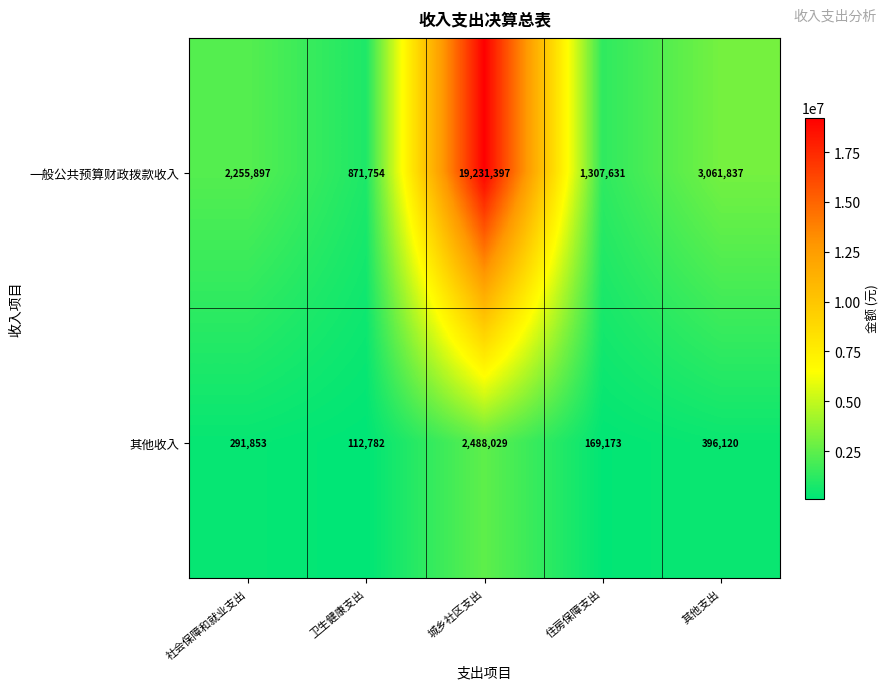

The value of 一般公共预算财政拨款收入 at 住房保障支出 is 2154964. True or false?

False